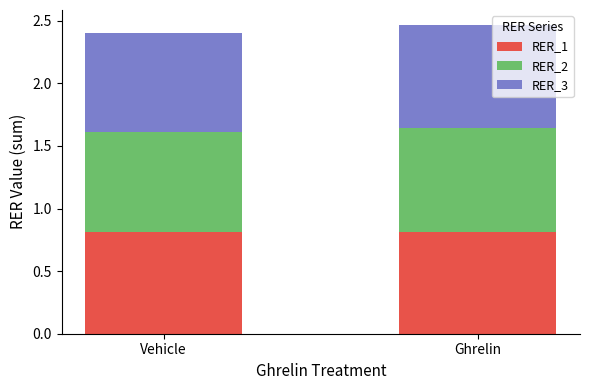

Is it true that RER_1 equals 0.8 at Vehicle?

True